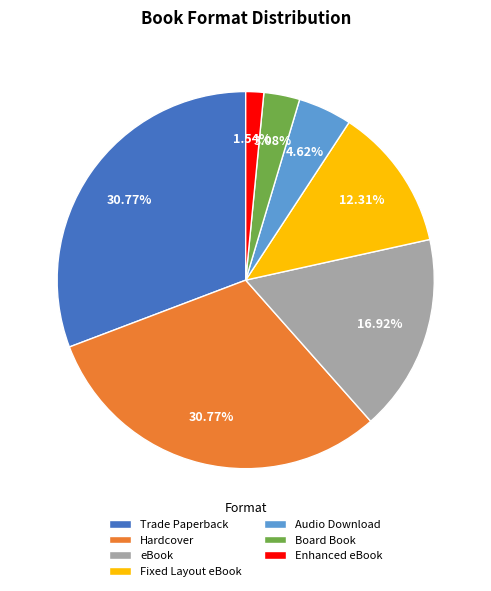

To the nearest percent, what is the difference between the Trade Paperback and Audio Download slice percentages?

26%